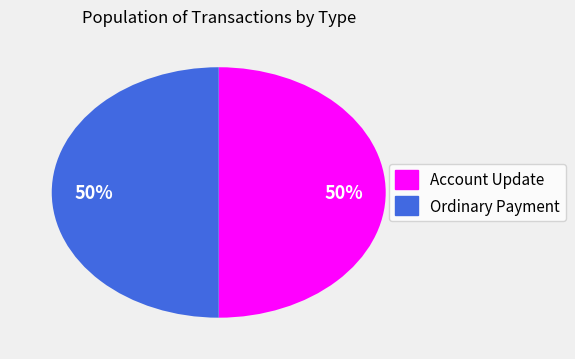

What is the ratio of the value at Ordinary Payment to the value at Account Update?

1.0